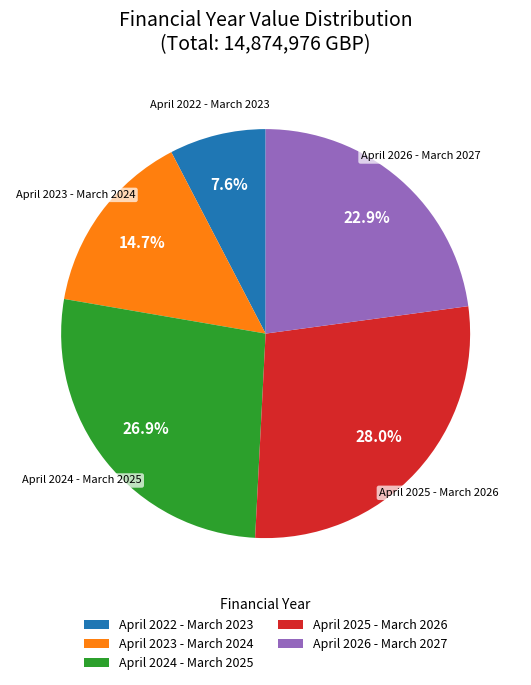

Which slice is the largest?

April 2025 - March 2026